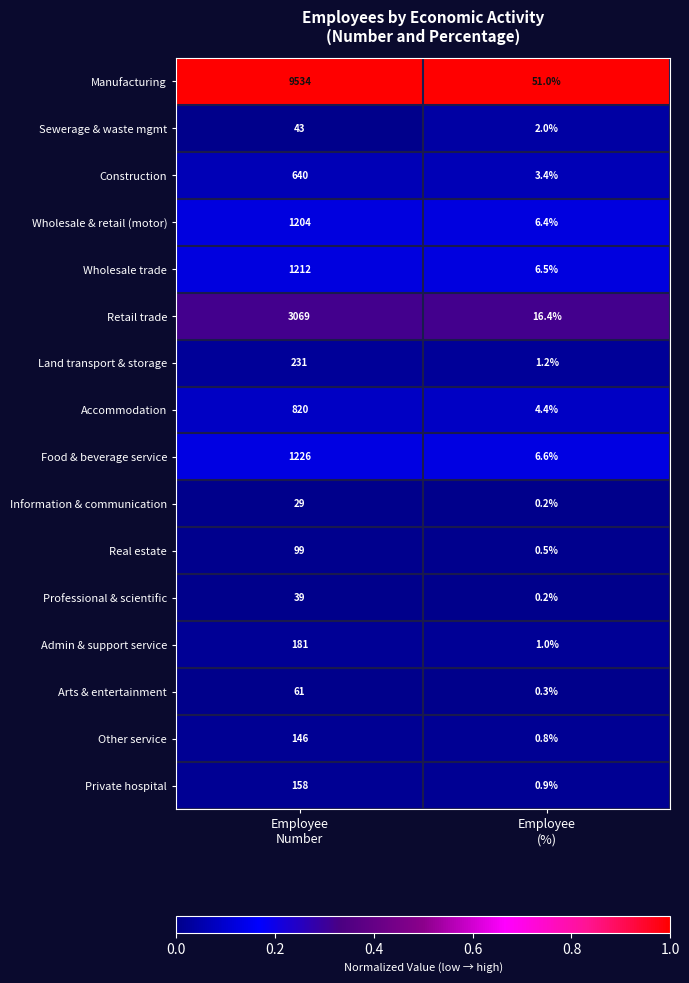

Which series has the largest range (max minus min)?

Manufacturing